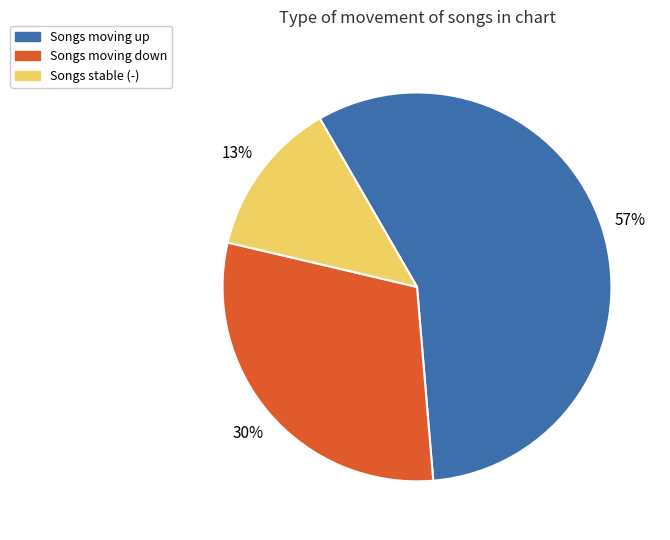

Does any single category account for the majority?

Yes